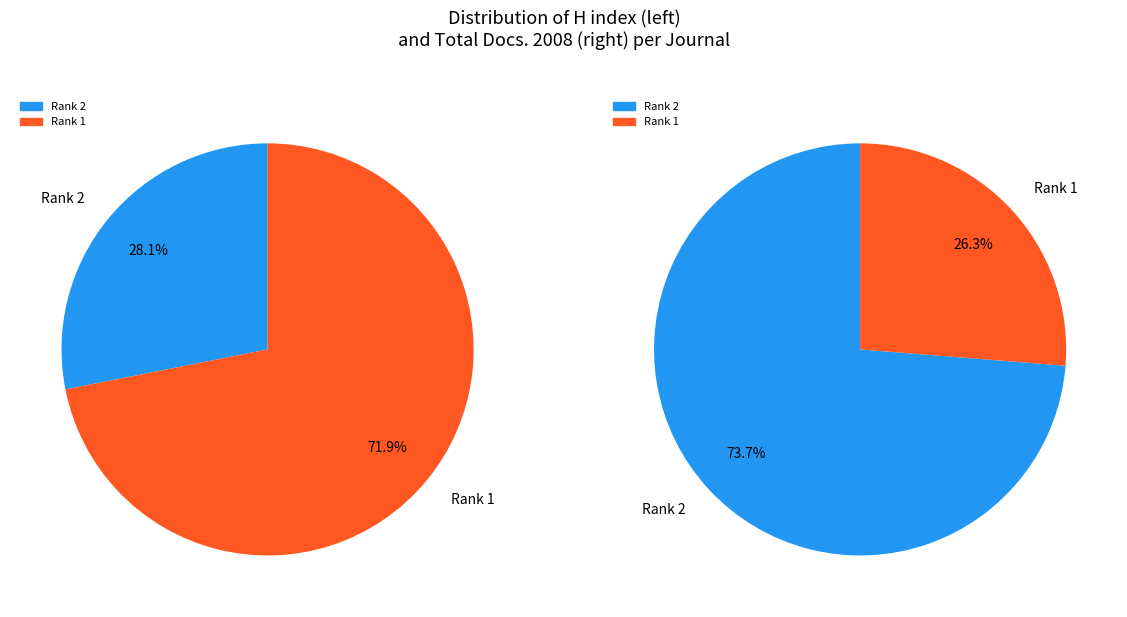

To the nearest percent, what portion does International Journal of Nanomedicine represent?

72%